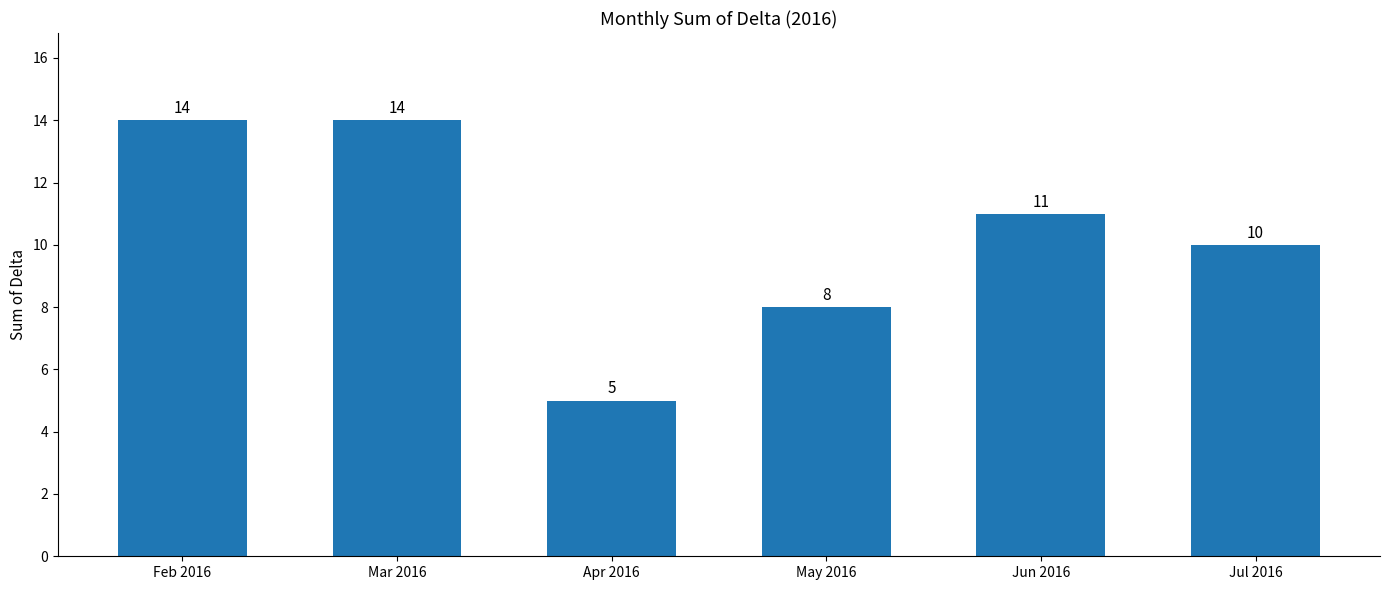

Where does the data first go above 11?

Feb 2016